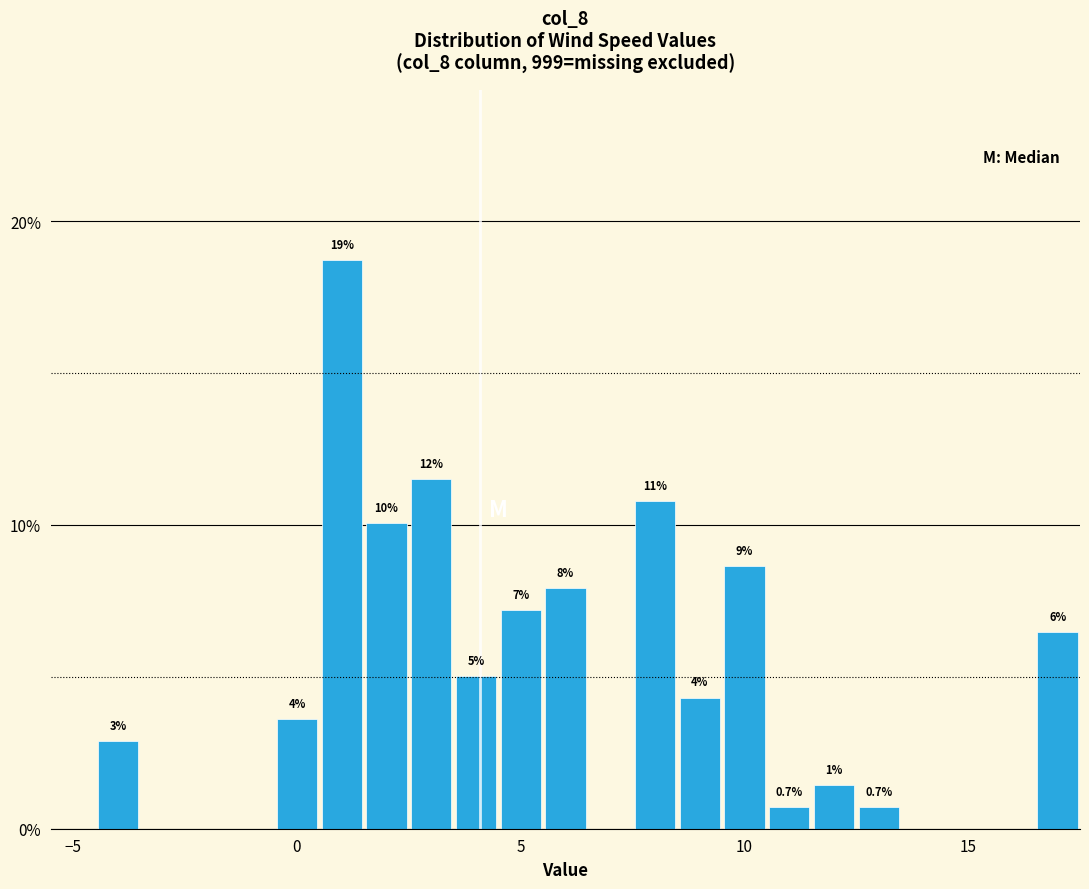

Read against the x-axis, roughly where is the centre of the tallest bar?

1.0